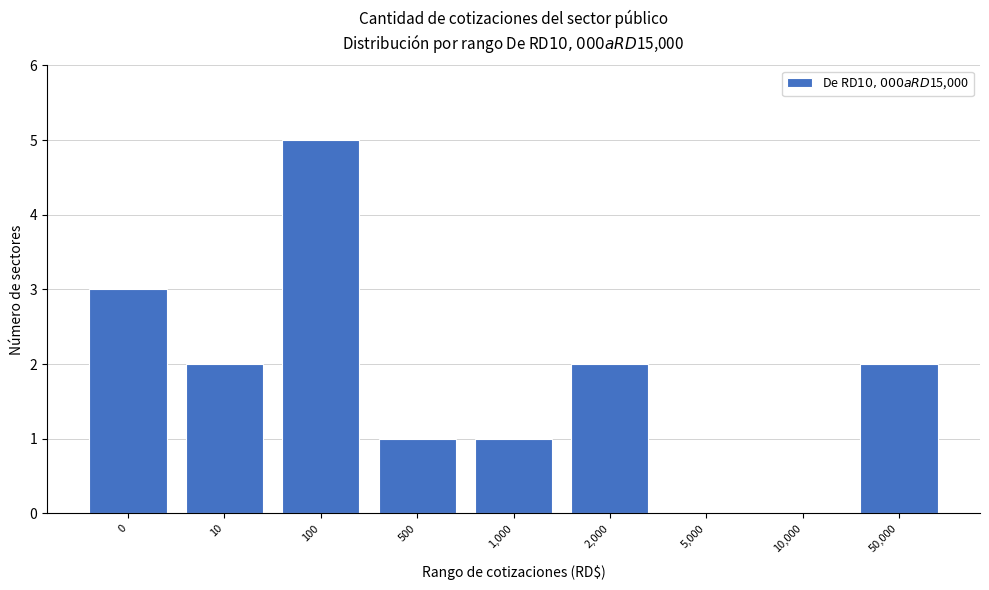

Reading left to right, extract all data points from this chart.

0=3	10=2	100=5	500=1	1,000=1	2,000=2	5,000=0	10,000=0	50,000=2